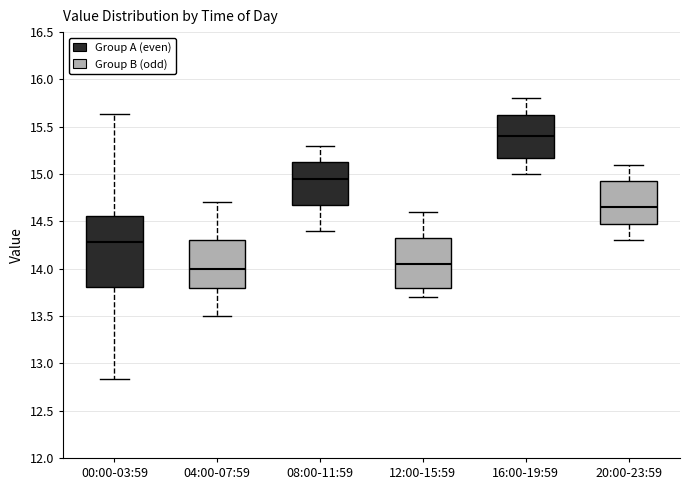

Where does the upper whisker of the box for 20:00-23:59 end on the y-axis? The values are not printed on the chart, so give them approximately, as read against the axis.

15.10